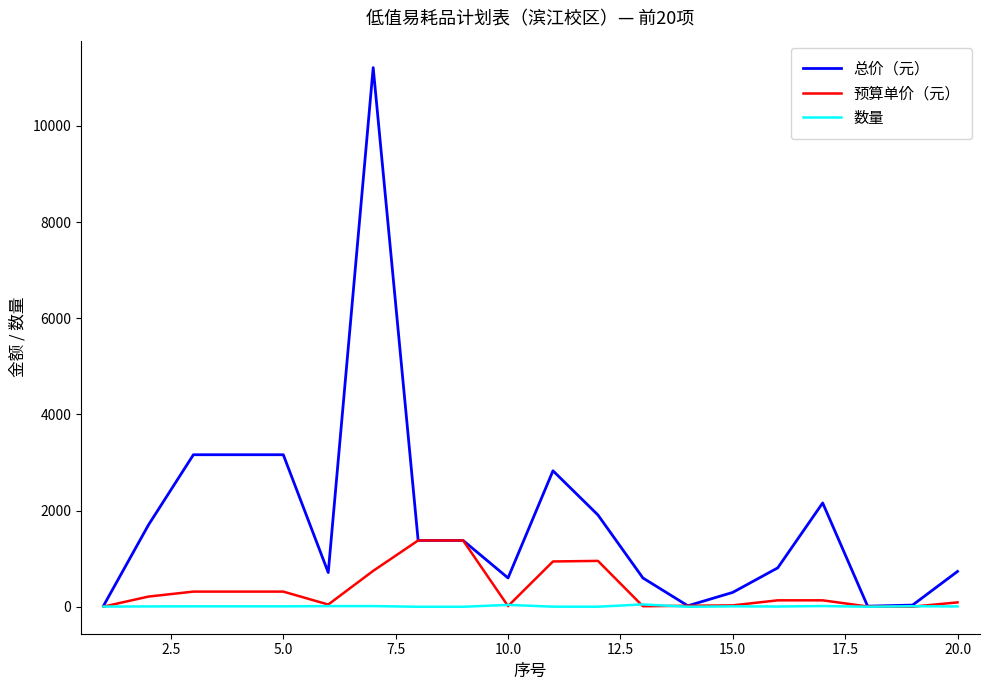

What is the greatest value displayed?

11212.5